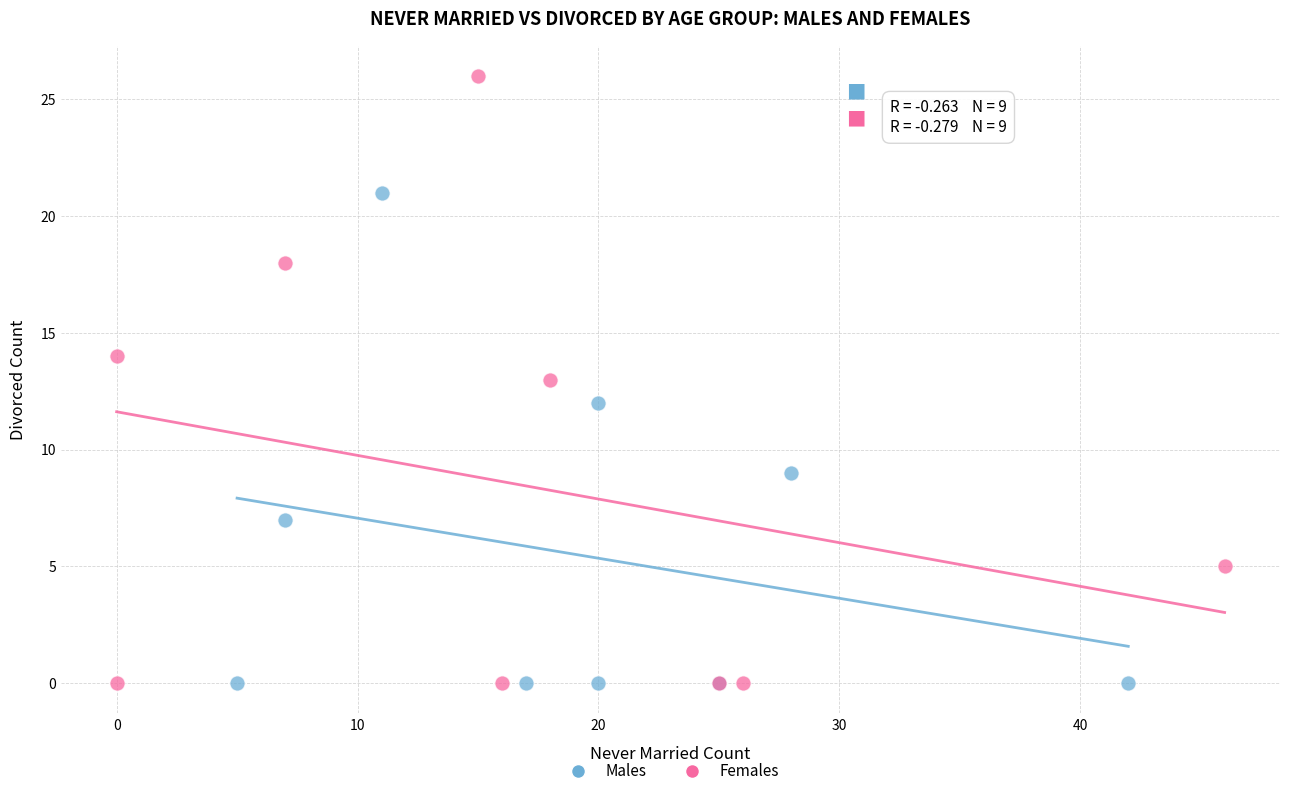

What are all the series names shown in the legend?

Males, Females